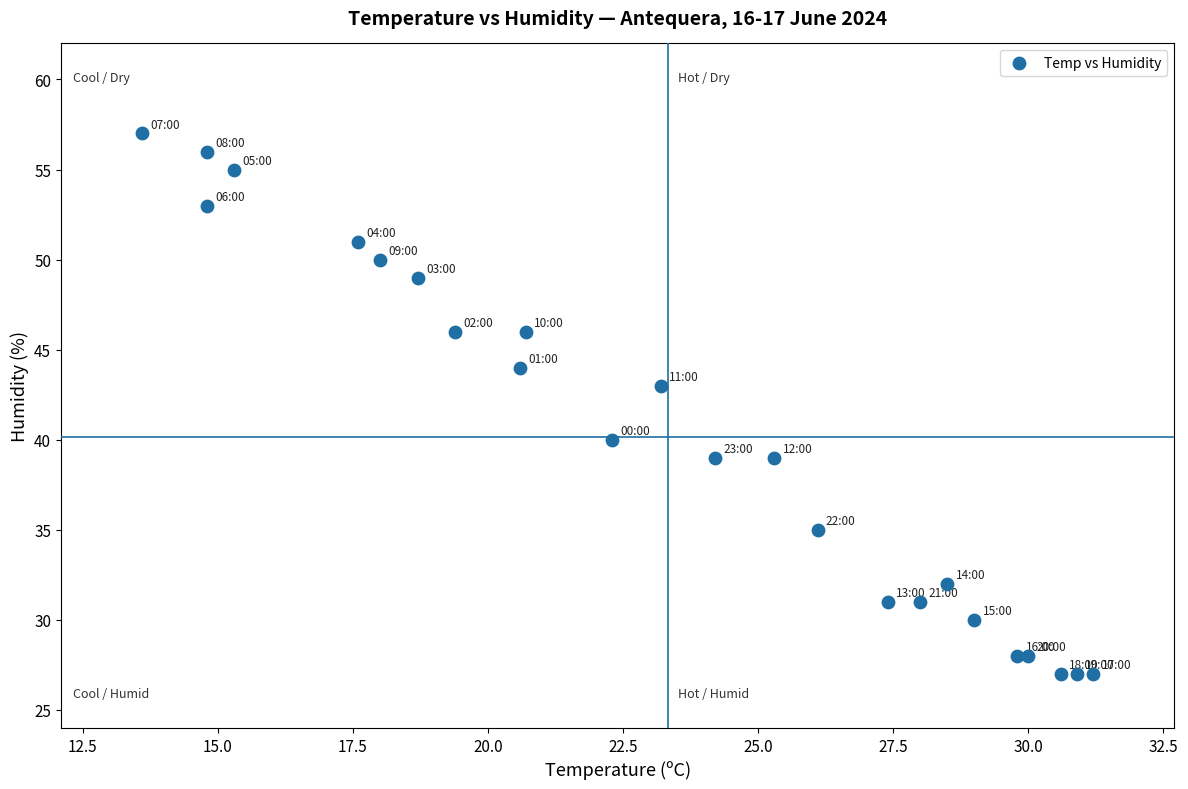

What Y value in the scatter plot is closest to 42?

43